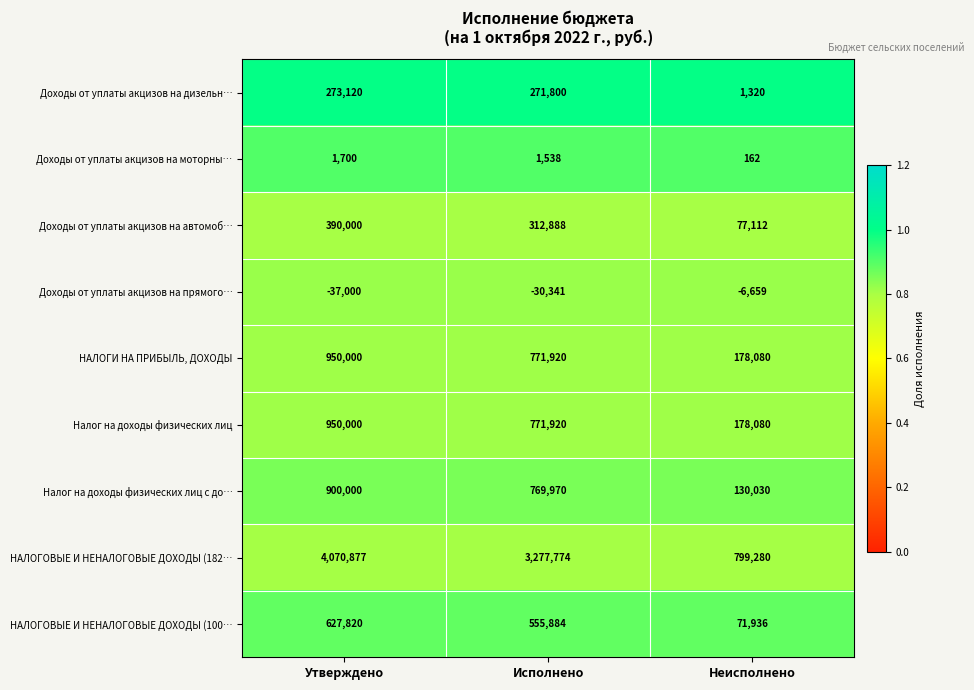

Which label corresponds to the smallest value in the chart?

Утверждено